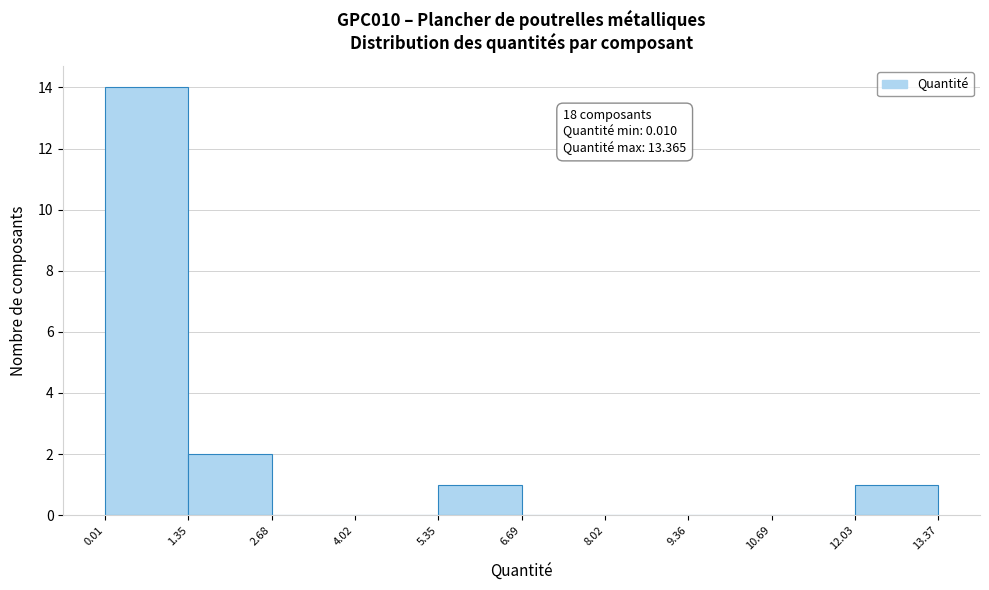

Over which range of the x-axis is the bar tallest?

0.01 to 1.35